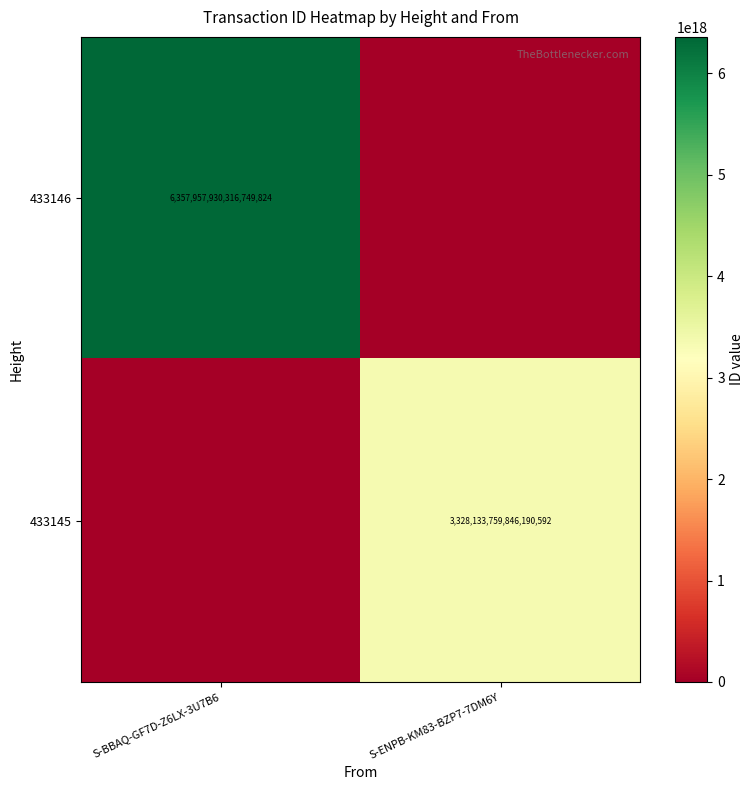

The 433145 series shows 724076245206144128 at S-ENPB-KM83-BZP7-7DM6Y. True or false?

False